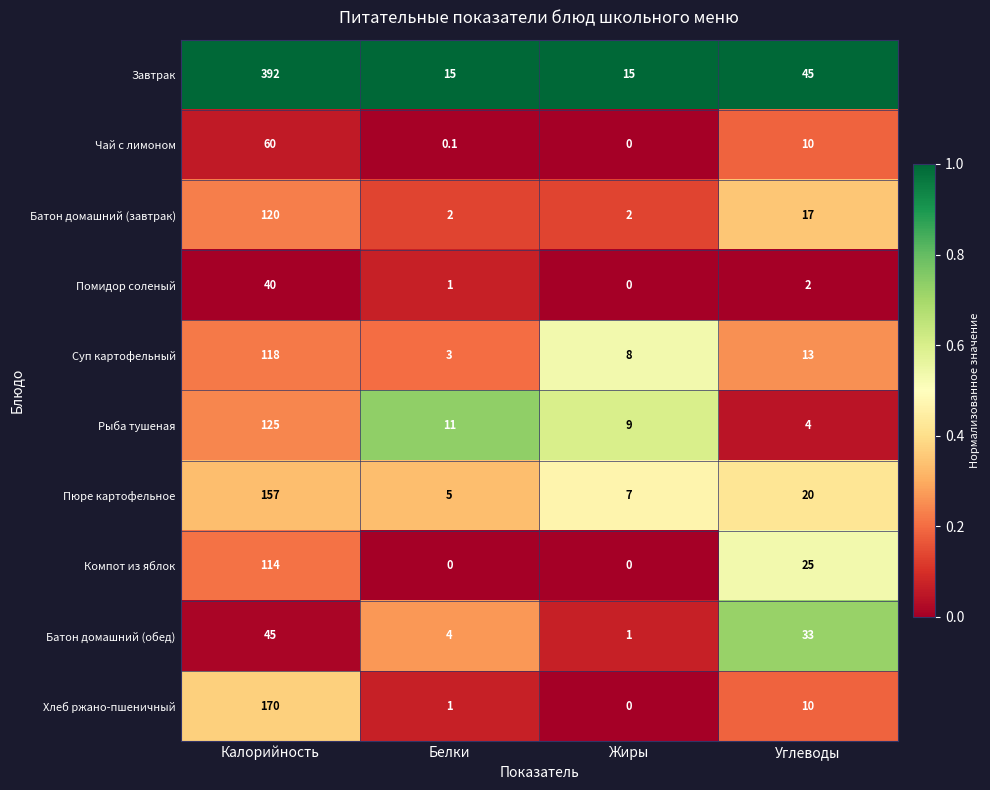

The Батон домашний (завтрак) series shows 0.6 at Белки. True or false?

False